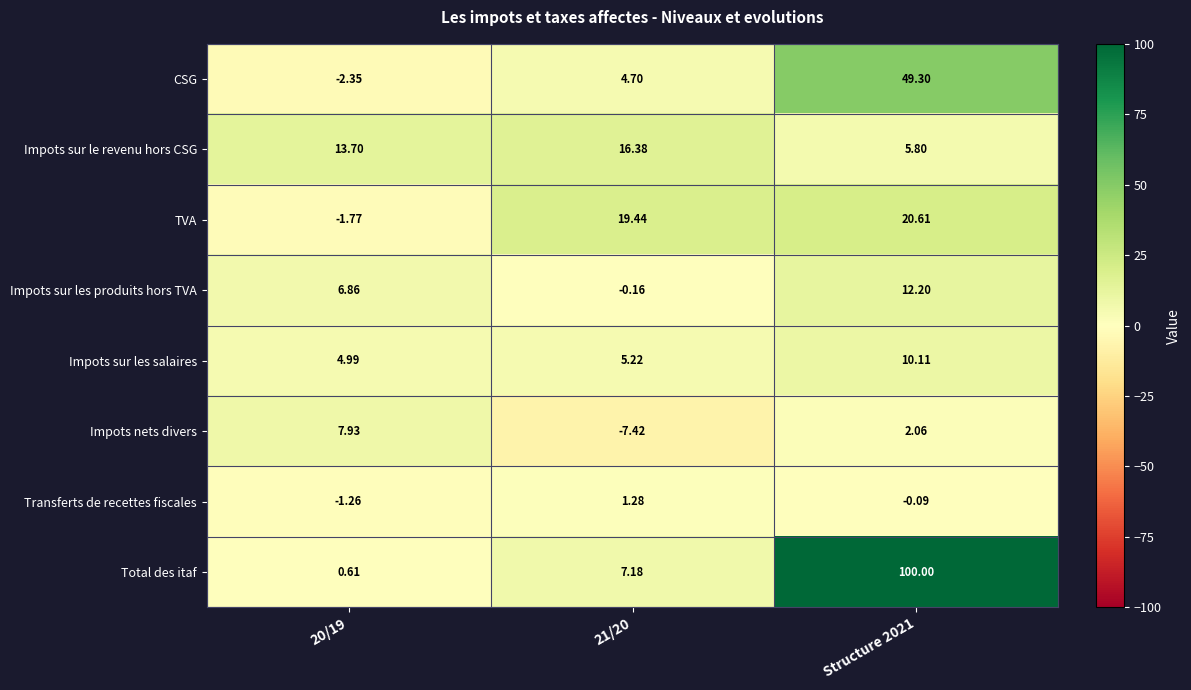

How many negative values does the Impots sur les produits hors TVA series have?

1